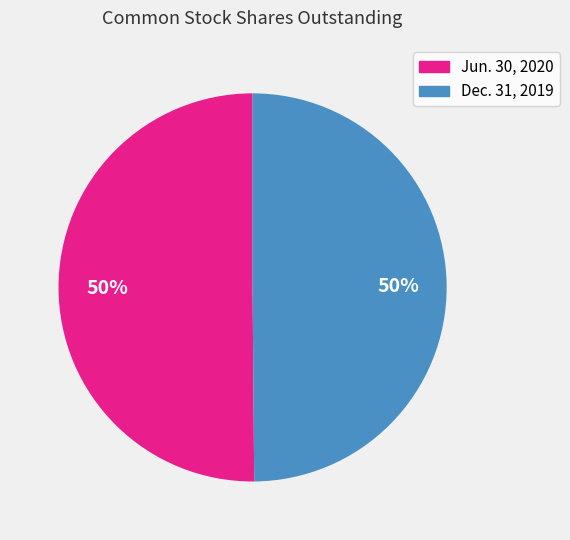

What percentage is the Dec. 31, 2019 slice, to the nearest percent?

50%